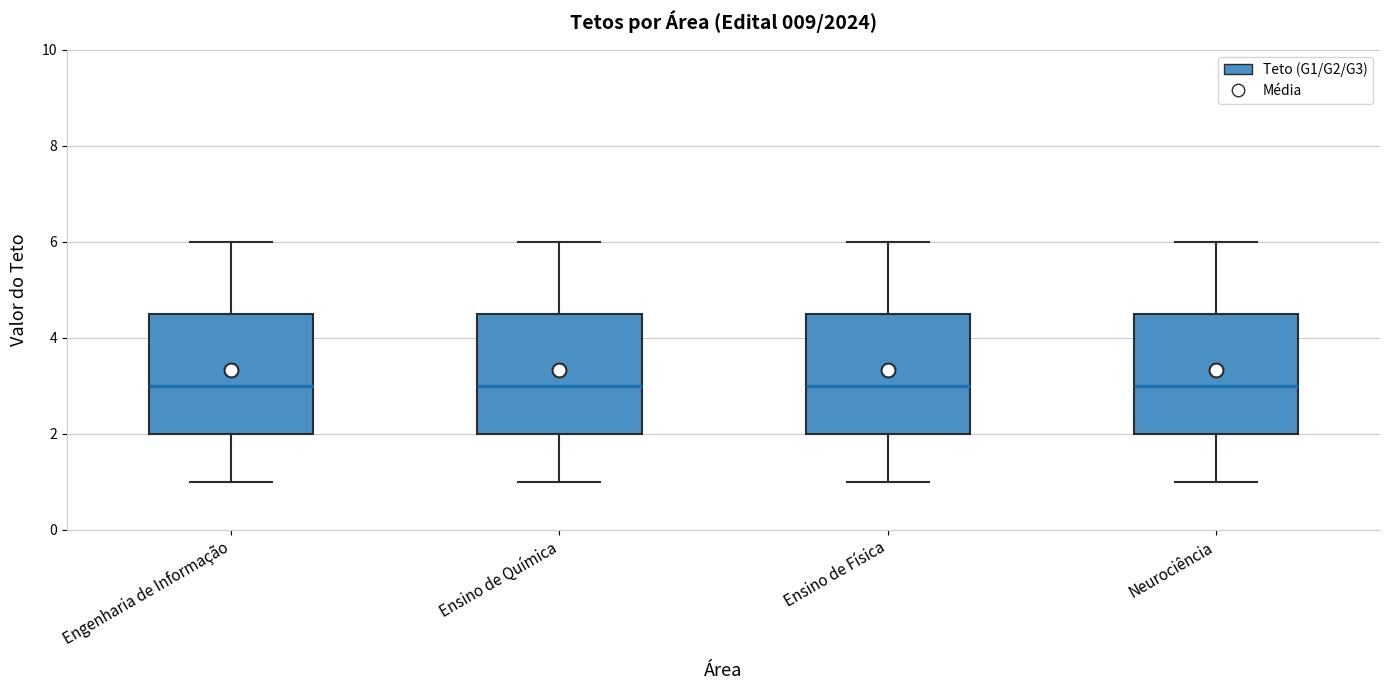

Reading left to right, transcribe this box plot: for each box, give where its median line is, the range the box spans, and where its two whiskers end, as read against the y-axis. The values are not printed on the chart, so give them approximately, as read against the axis.

Engenharia de Informação: median 3.0, box 2.0 to 4.6, whiskers 1.0 to 6.0
Ensino de Química: median 3.0, box 2.0 to 4.6, whiskers 1.0 to 6.0
Ensino de Física: median 3.0, box 2.0 to 4.6, whiskers 1.0 to 6.0
Neurociência: median 3.0, box 2.0 to 4.6, whiskers 1.0 to 6.0